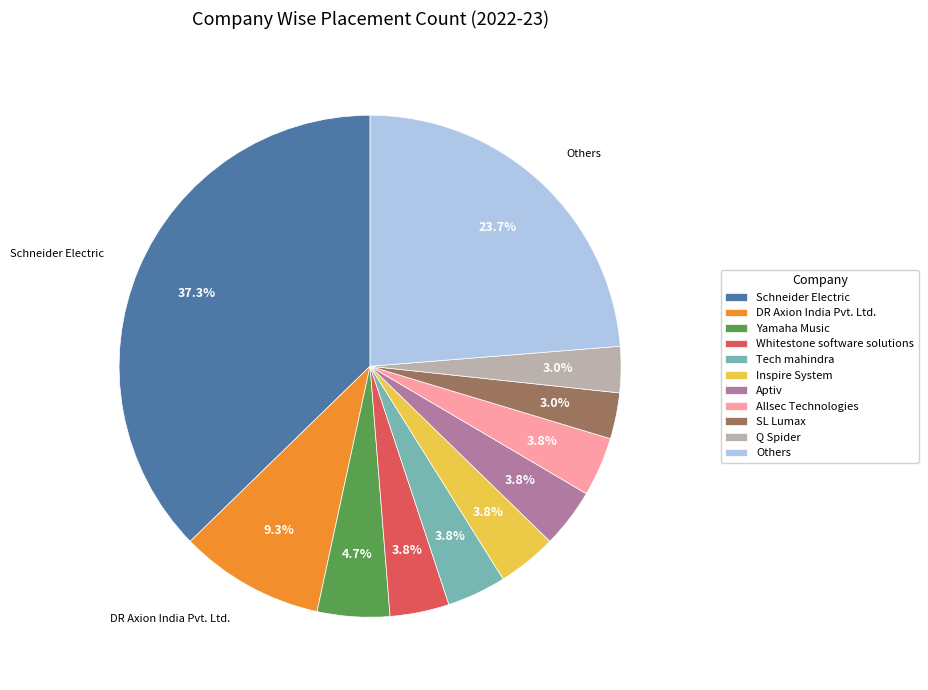

Is there any slice that represents more than half of the pie?

No